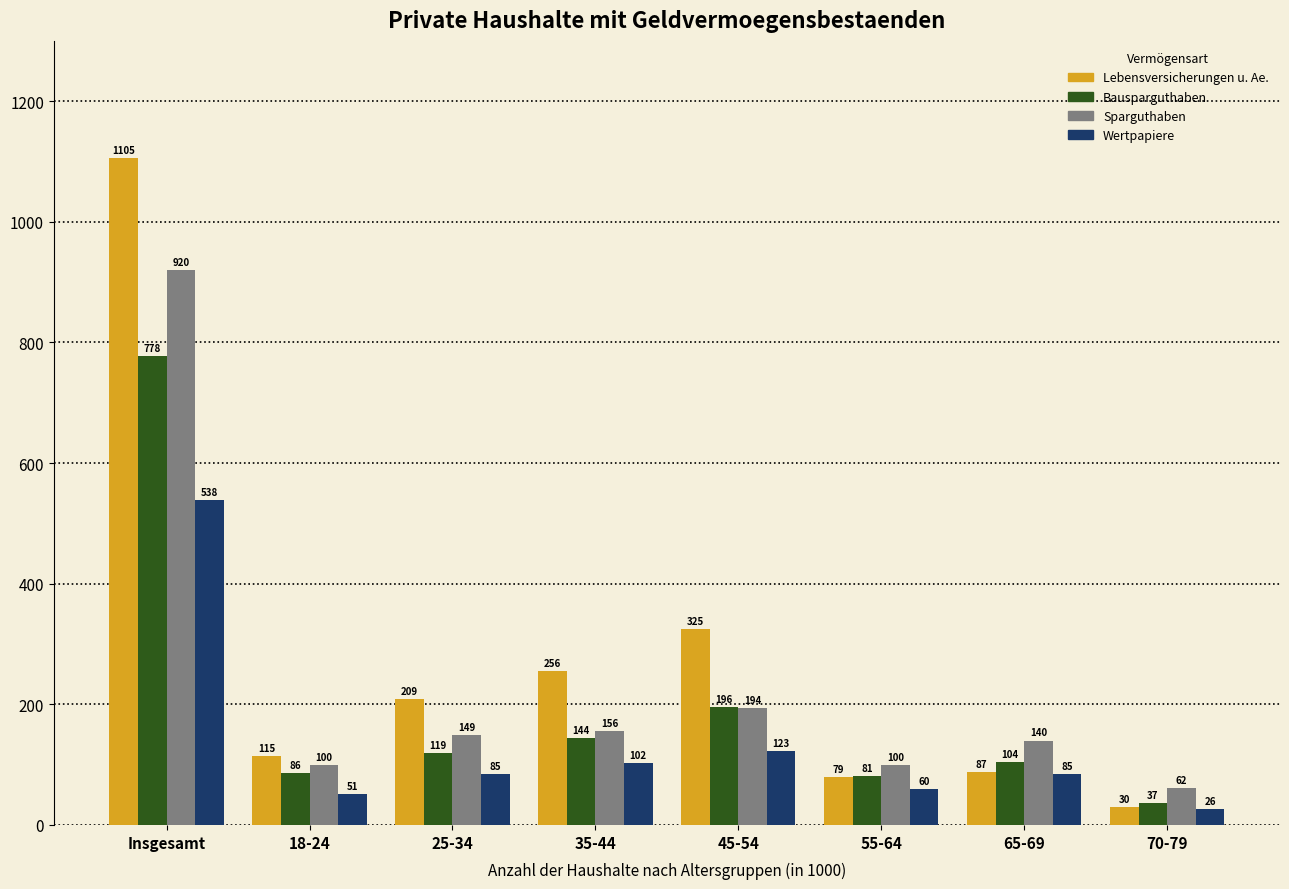

What is the sum of the Lebensversicherungen u. Ae. values at 55-64 and Insgesamt?

1184